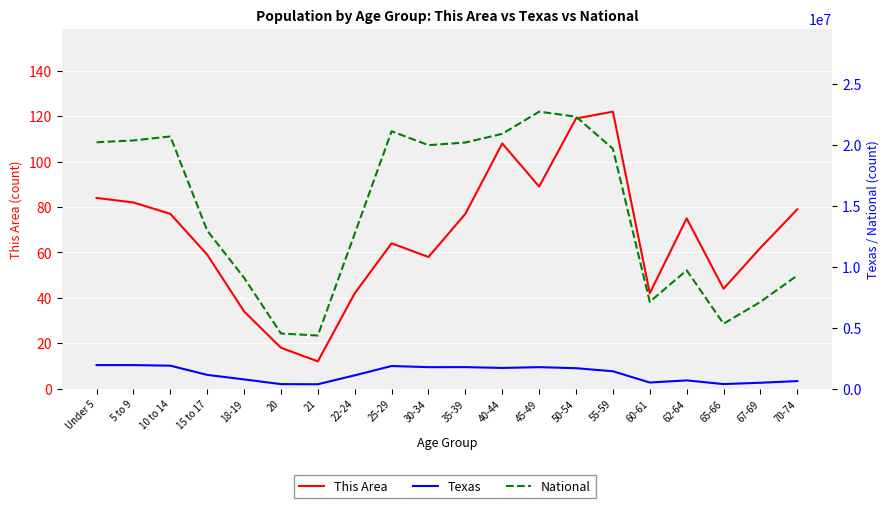

Reading left to right, what are all the values shown in this chart?

This Area: 84	82	77	59	34	18	12	42	64	58	77	108	89	119	122	42	75	44	62	79
Texas: 1928473	1928234	1881883	1127234	755890	369040	359015	1089024	1853039	1760434	1763587	1694795	1760467	1674869	1422924	500523	674244	373062	480038	619156
National: 20201362	20348657	20677194	12954254	9086089	4519129	4354294	12712576	21101849	19962099	20179642	20890964	22708591	22298125	19664805	7113727	9704197	5319902	7115361	9278166